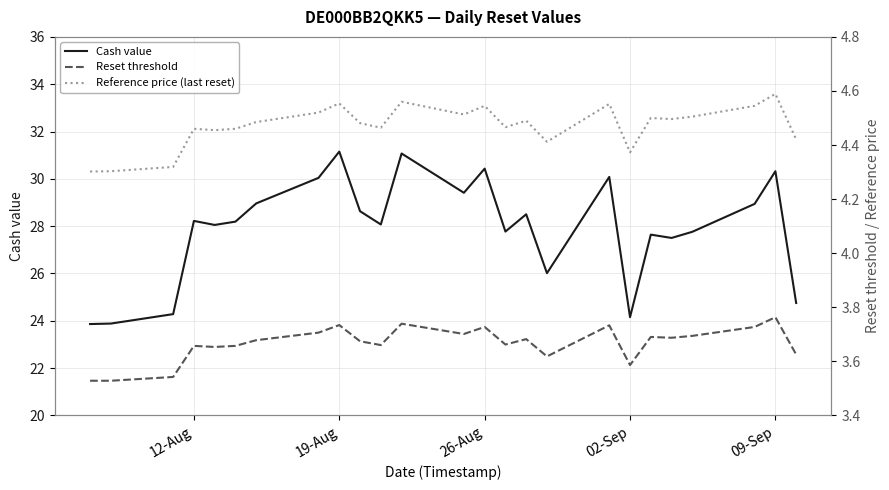

In Cash value, how many points are lower than both neighbors (excluding endpoints)?

7